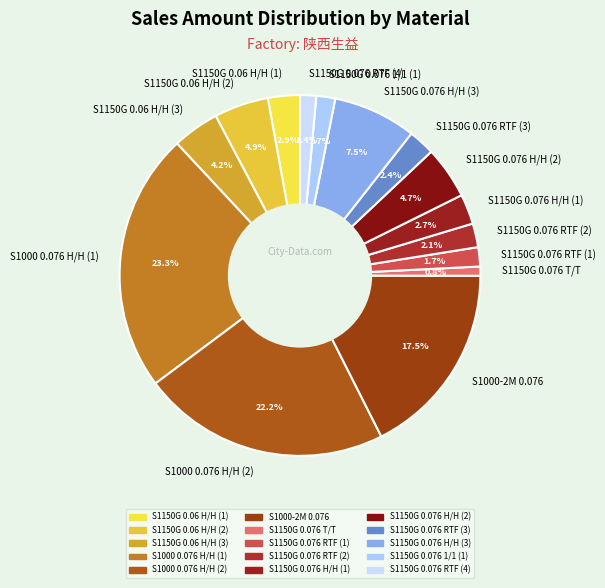

The S1150G 0.076 RTF (2) slice represents 2% of the pie. True or false?

True